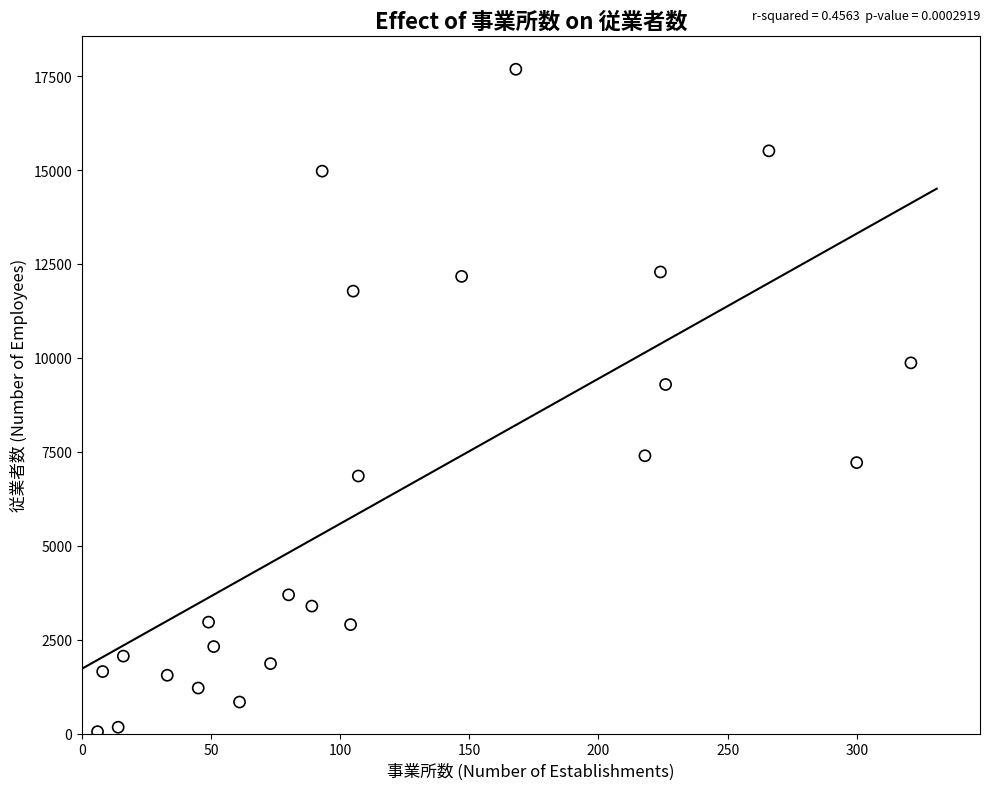

What is the range of X values (max minus min)?

315